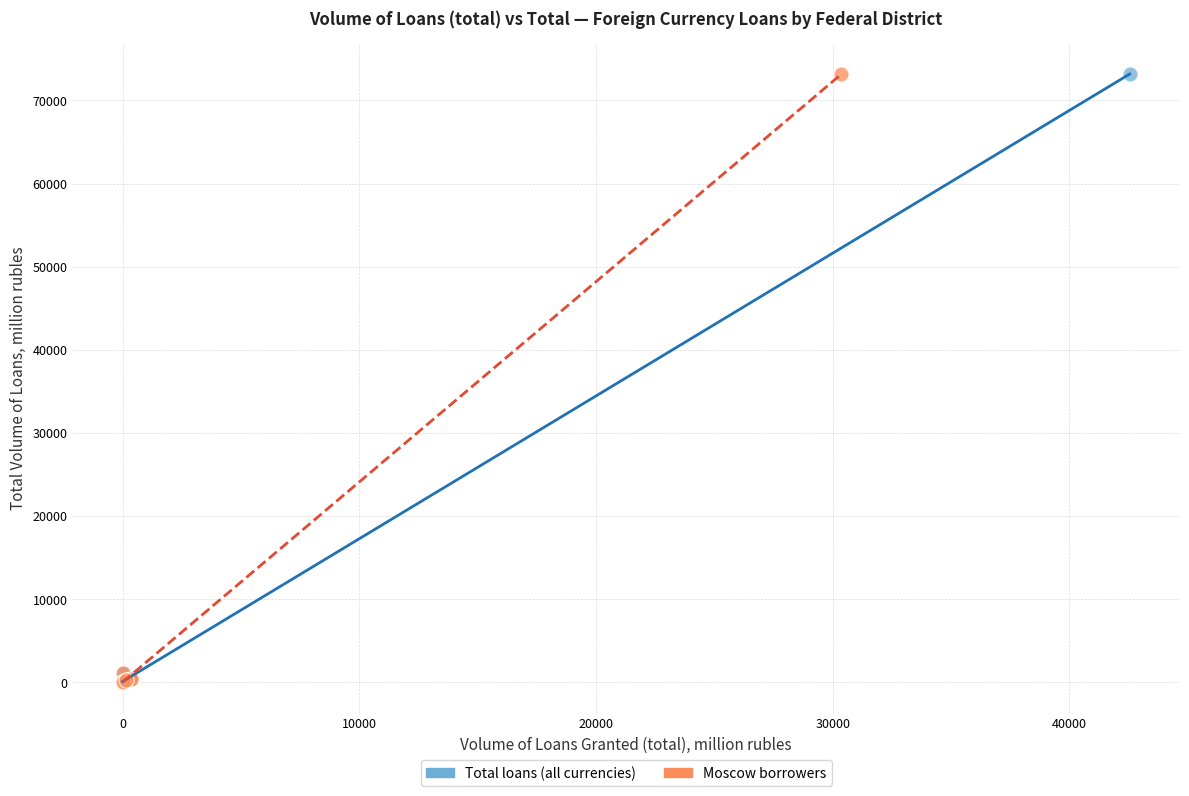

What are all the series names shown in the legend?

Total loans (all currencies), Moscow borrowers